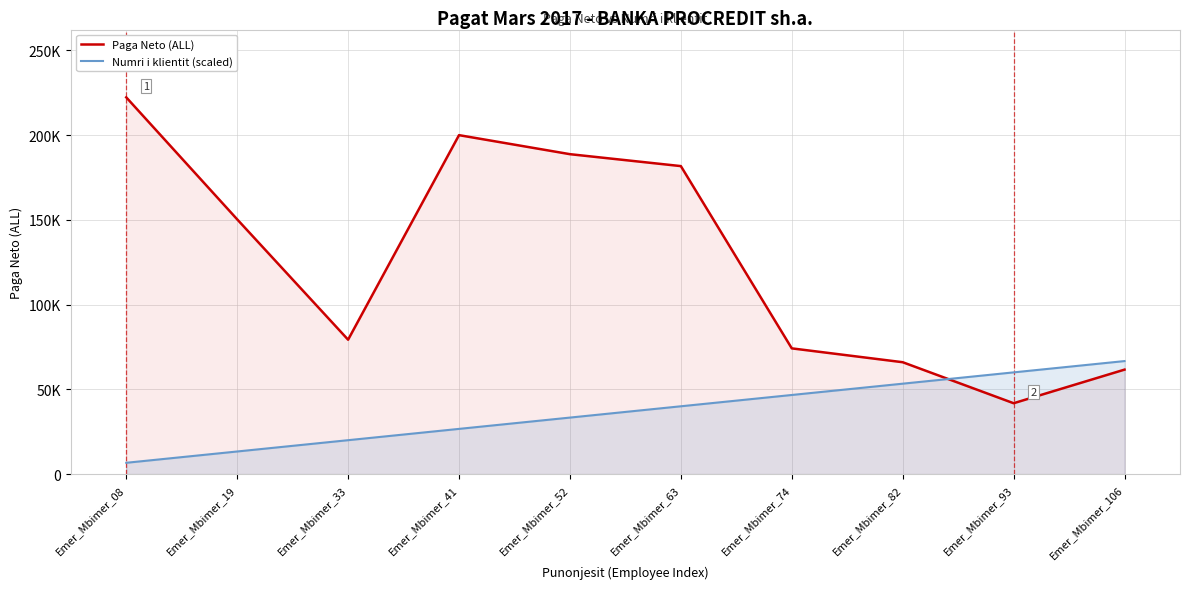

The value of Numri i klientit (scaled) at Emer_Mbimer_33 is 20000.9. True or false?

True